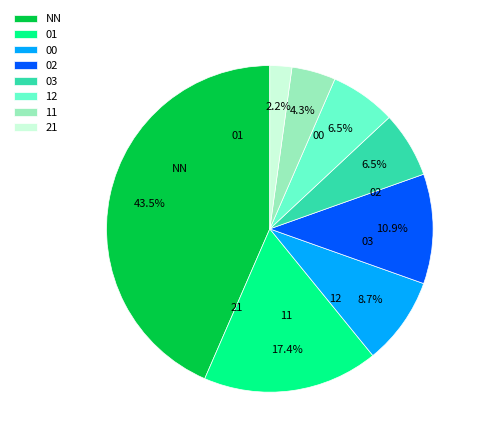

What is the ratio of the value at 02 to the value at 00?

1.2